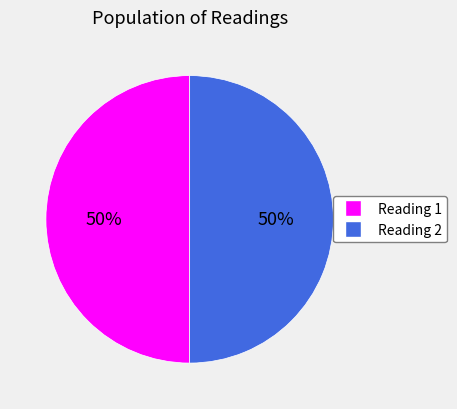

How many slices are in this pie chart?

2